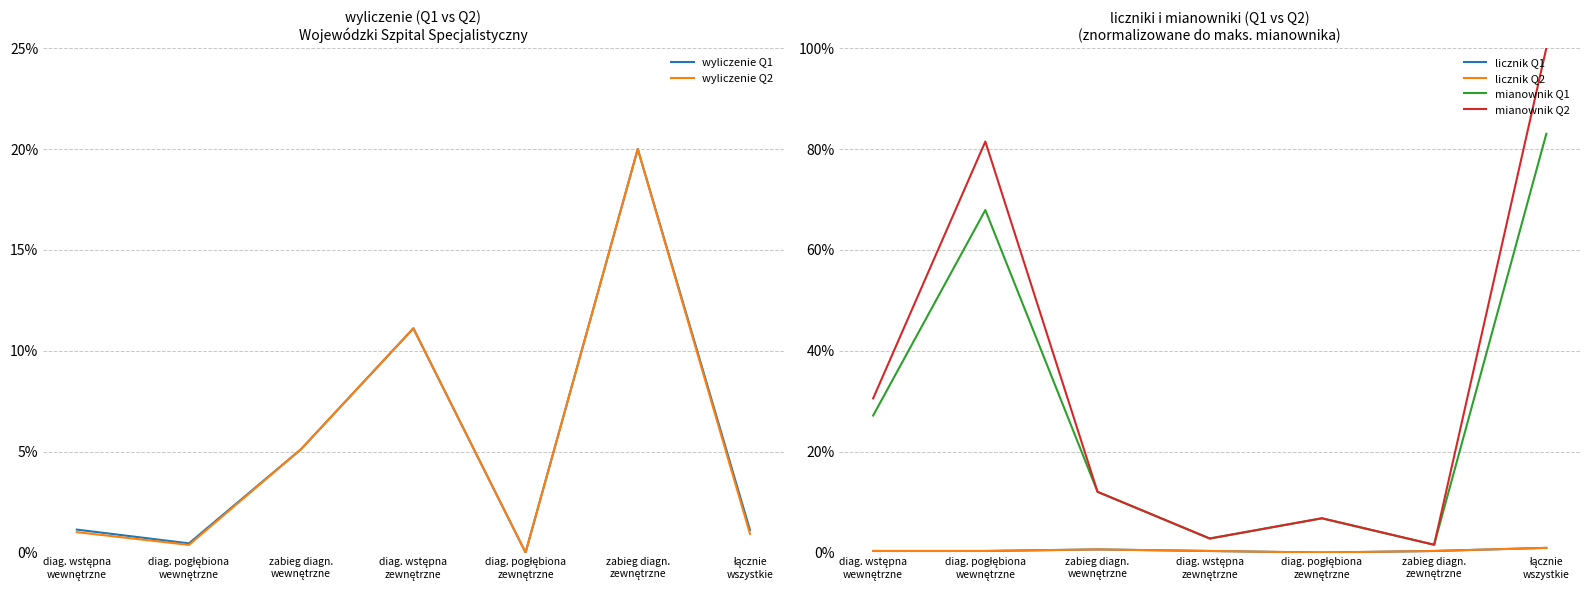

How many times do wyliczenie Q2 and mianownik Q2 cross each other?

4